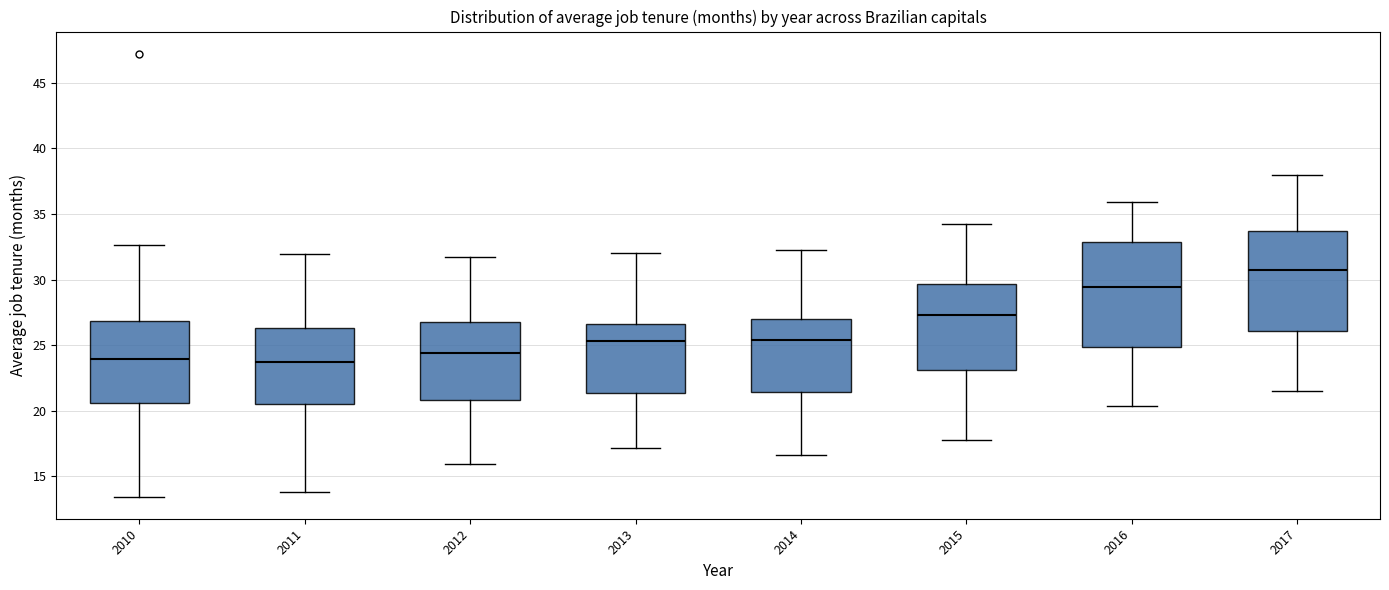

Where does the lower whisker of the box at x = 2013 end on the y-axis? The values are not printed on the chart, so give them approximately, as read against the axis.

17.0